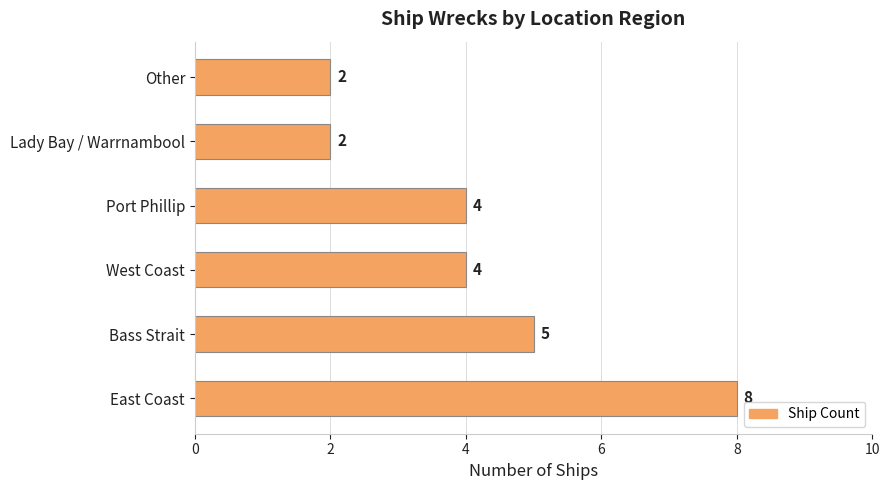

What is the average value?

4